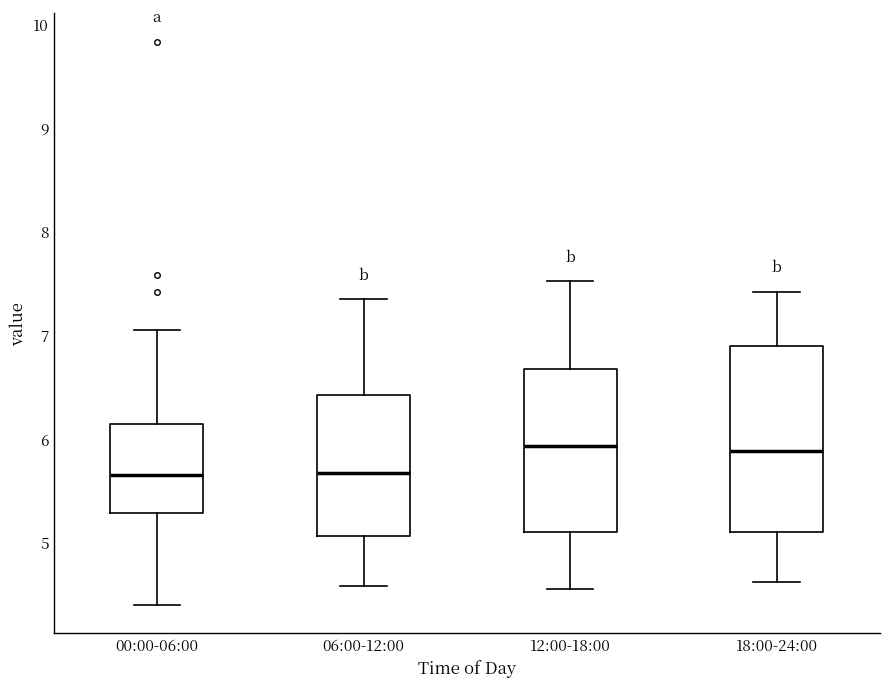

Reading left to right, transcribe this box plot: for each box, give where its median line is, the range the box spans, and where its two whiskers end, as read against the y-axis. The values are not printed on the chart, so give them approximately, as read against the axis.

00:00-06:00: median 5.7, box 5.3 to 6.1, whiskers 4.4 to 7.1
06:00-12:00: median 5.7, box 5.1 to 6.4, whiskers 4.6 to 7.4
12:00-18:00: median 5.9, box 5.1 to 6.7, whiskers 4.6 to 7.5
18:00-24:00: median 5.9, box 5.1 to 6.9, whiskers 4.6 to 7.4